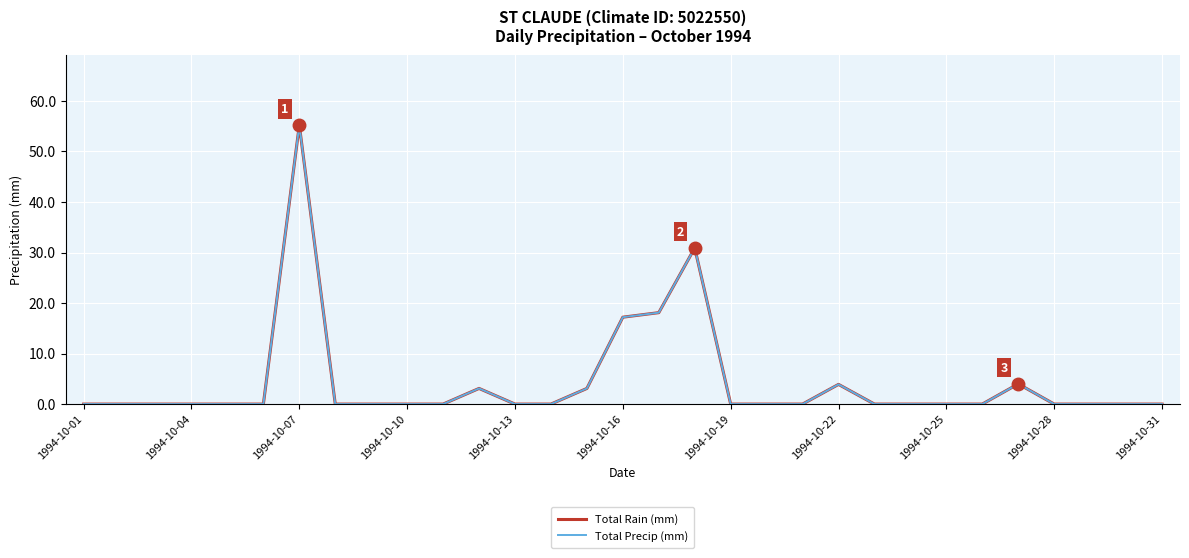

Does the chart display data point markers on the line(s)?

No